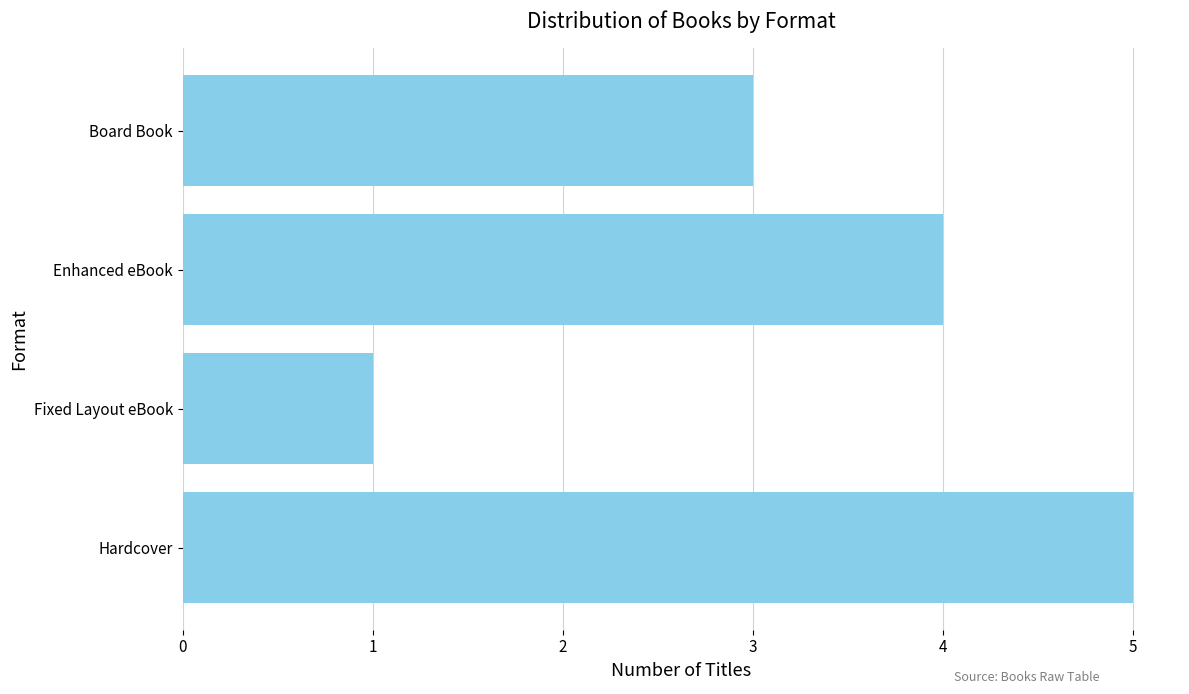

What is the maximum value shown in the chart?

5